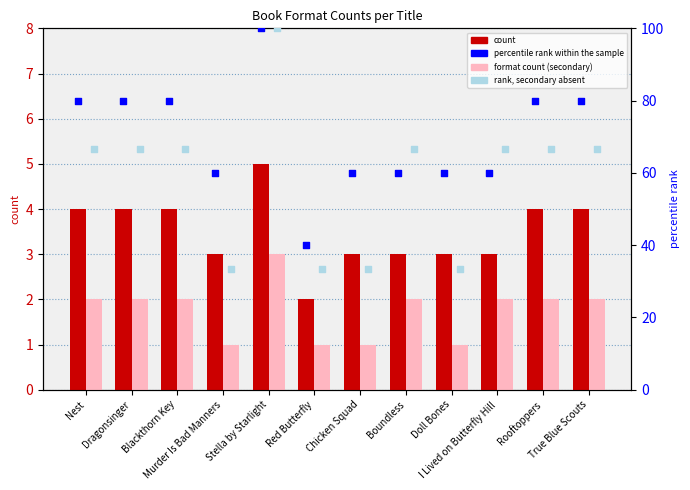

What is the total value across all series at True Blue Scouts?

152.7